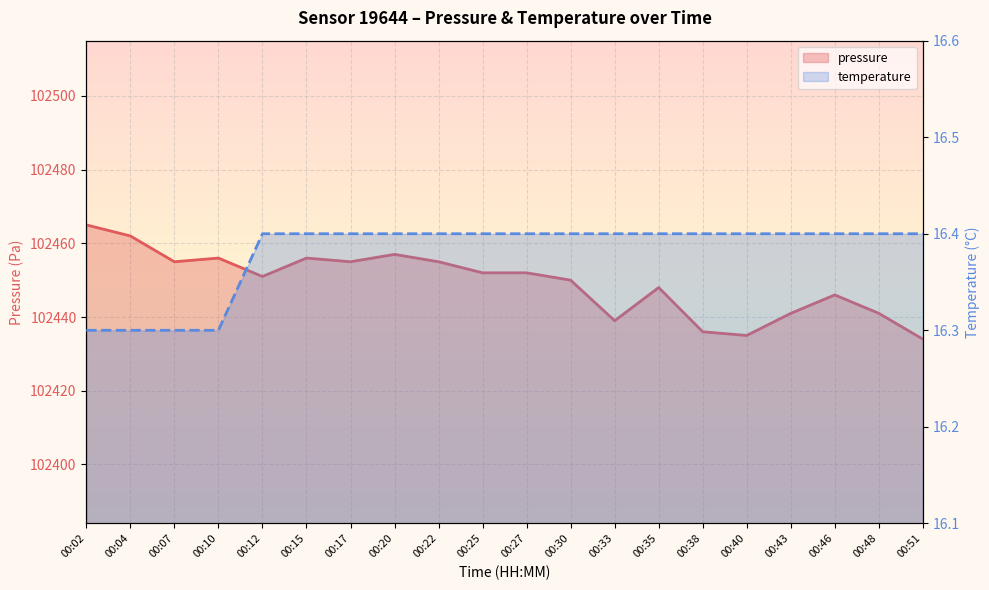

Does the chart display data point markers on the line(s)?

No